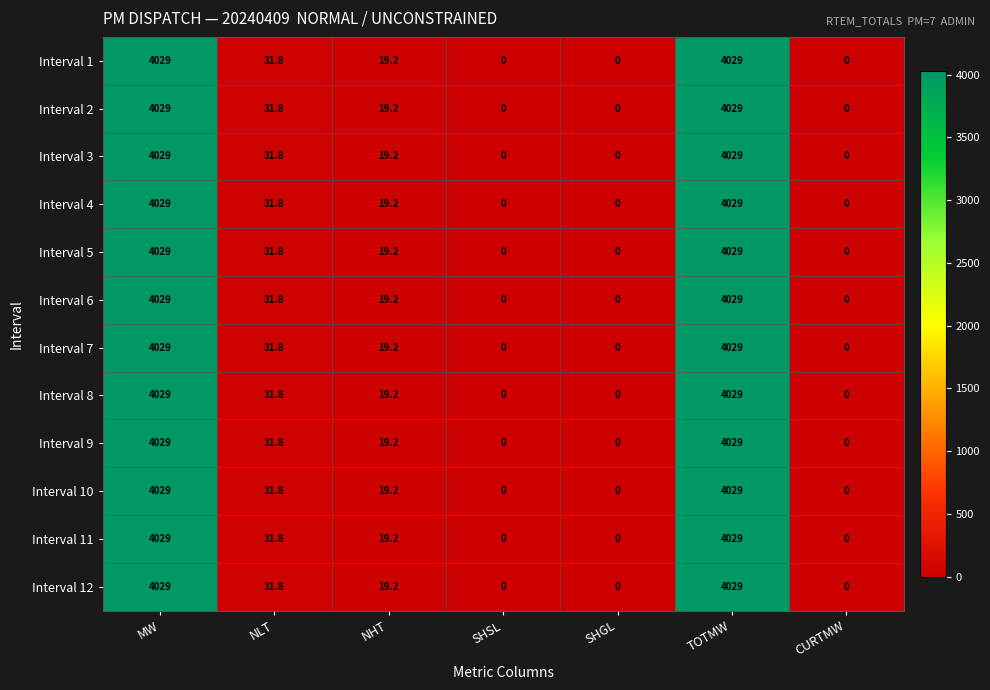

What is the greatest value displayed?

4029.0